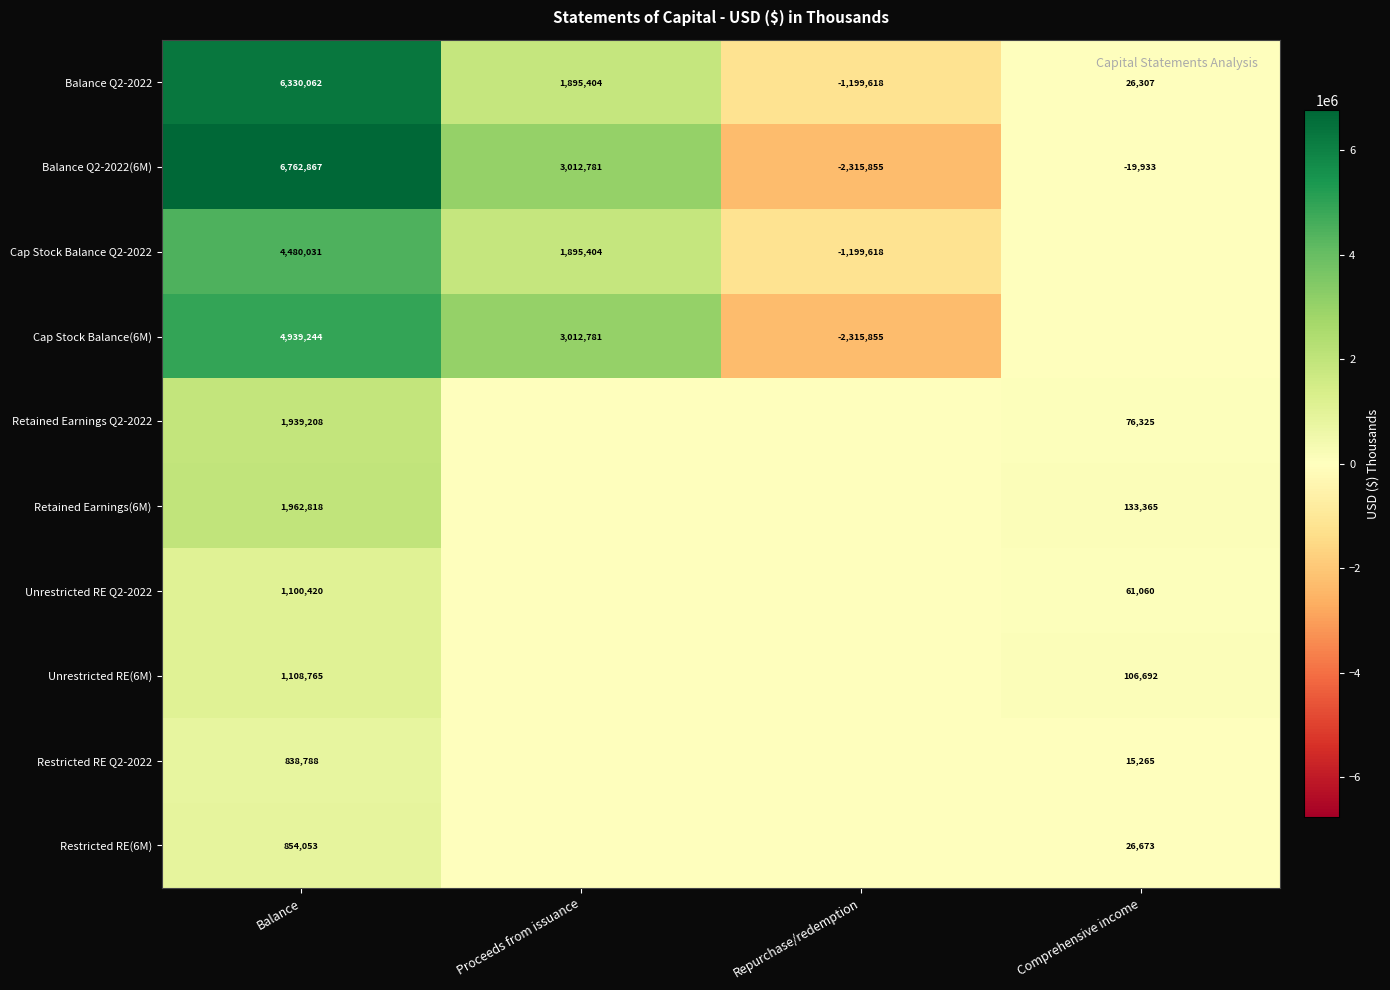

What is the approximate value of Balance Q2-2022(6M) at Comprehensive income, to the nearest 10?

-19930